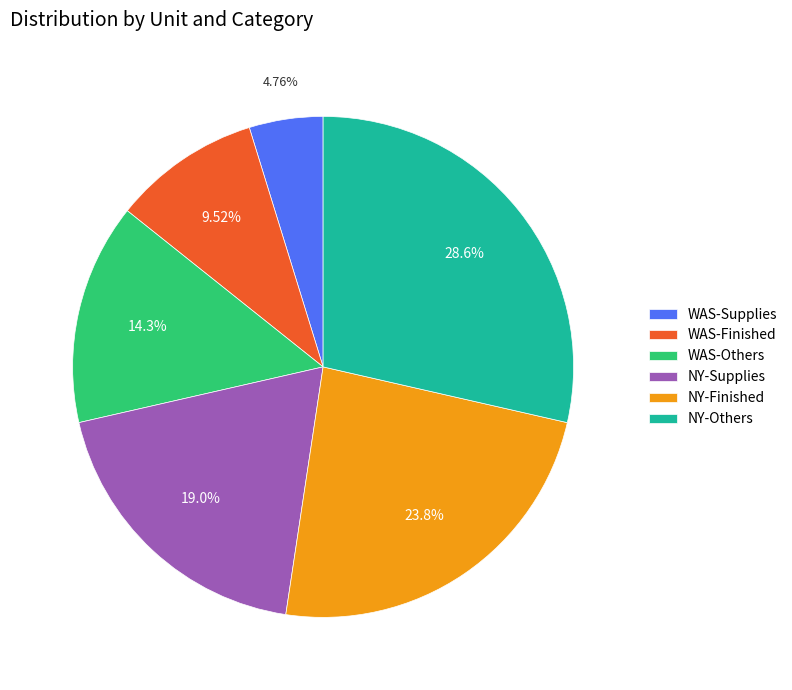

To the nearest percent, what portion does NY-Others represent?

29%